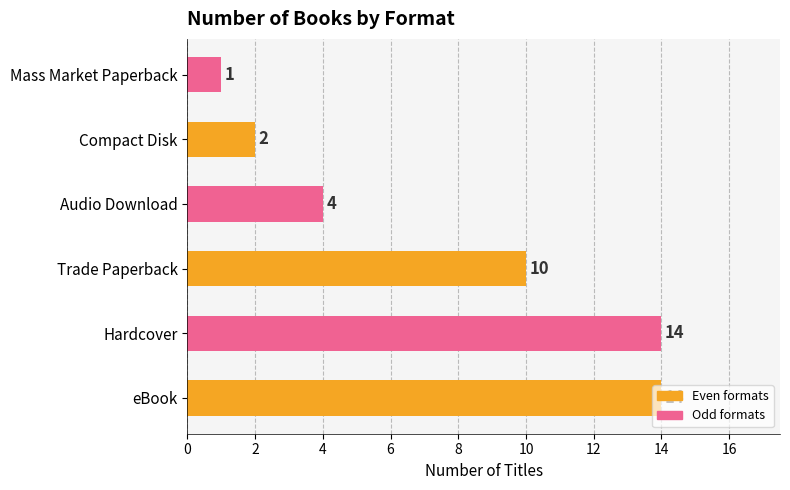

Which category has the lowest value across all series?

Mass Market Paperback